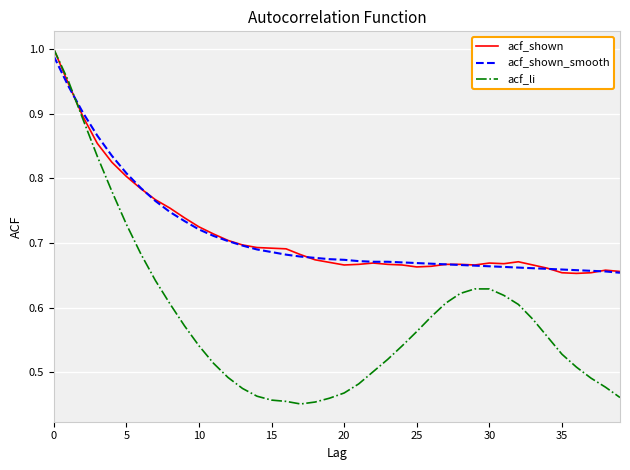

Which series has the widest spread of values?

acf_li